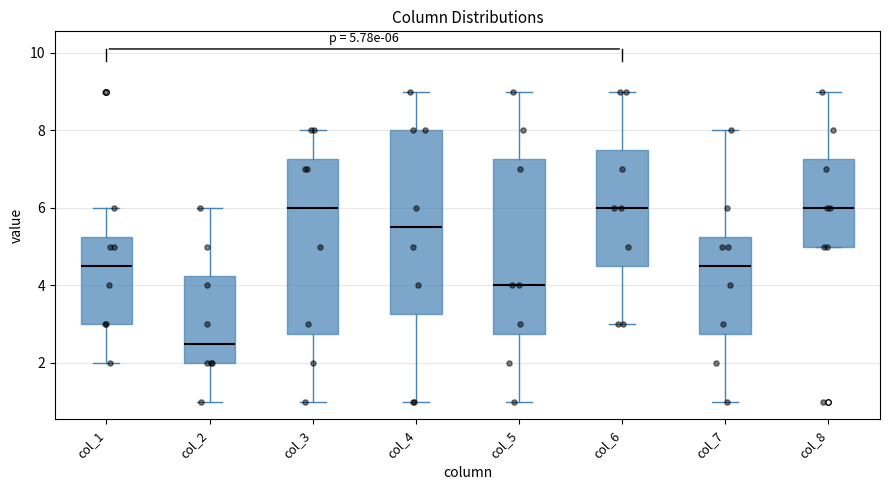

Which box is the tallest, from its lower edge to its upper edge?

col_4